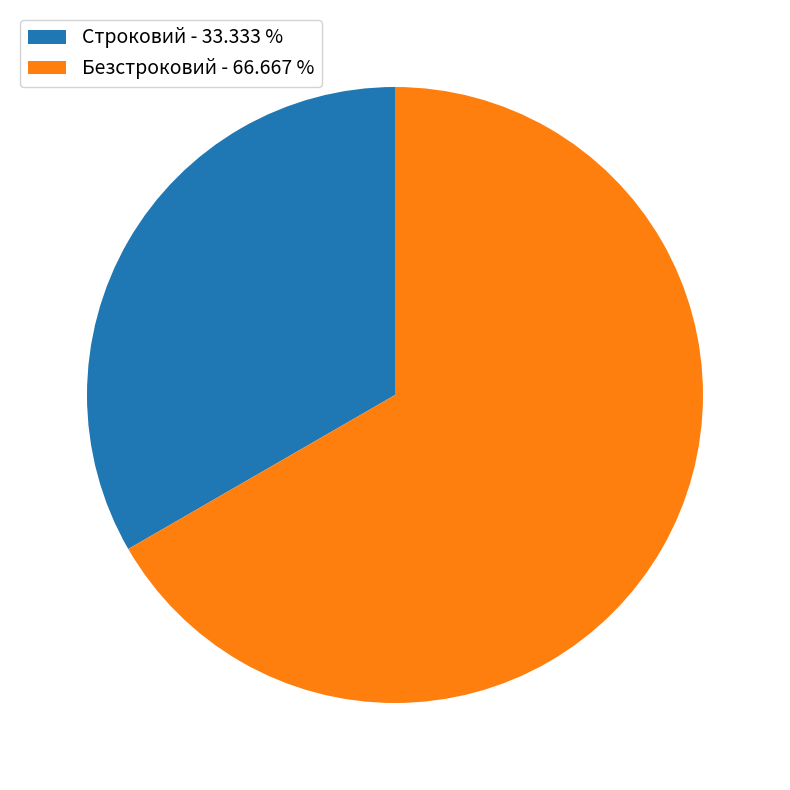

True or false: Безстроковий accounts for 67% of the total.

True